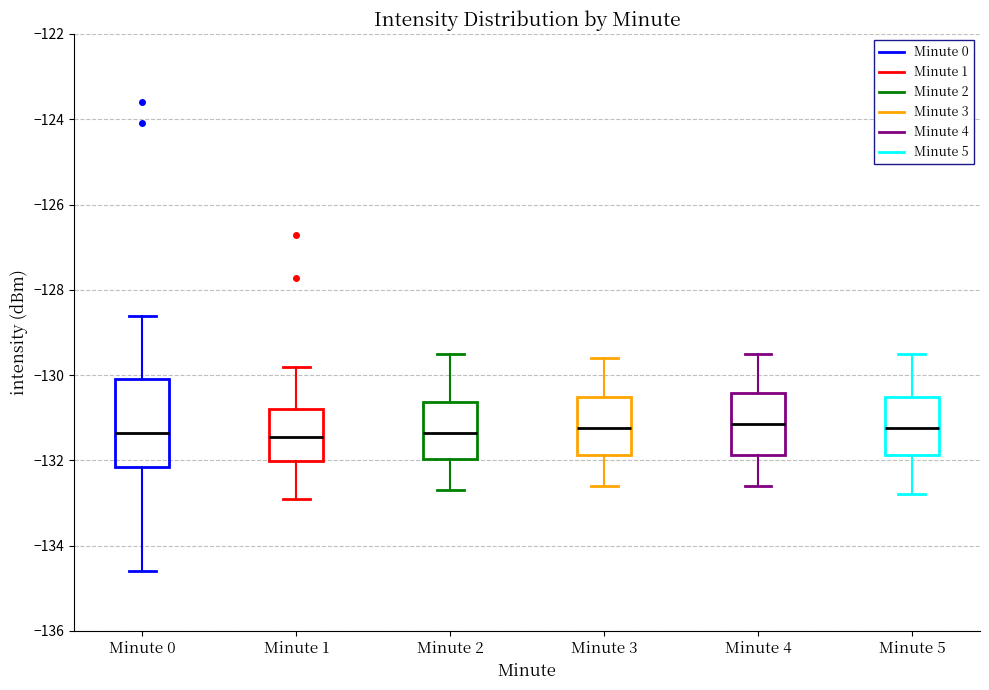

Reading left to right, transcribe this box plot: for each box, give where its median line is, the range the box spans, and where its two whiskers end, as read against the y-axis. The values are not printed on the chart, so give them approximately, as read against the axis.

Minute 0: median -131.4, box -132.2 to -130.0, whiskers -134.6 to -128.6
Minute 1: median -131.4, box -132.0 to -130.8, whiskers -132.8 to -129.8
Minute 2: median -131.4, box -132.0 to -130.6, whiskers -132.6 to -129.4
Minute 3: median -131.2, box -131.8 to -130.6, whiskers -132.6 to -129.6
Minute 4: median -131.2, box -131.8 to -130.4, whiskers -132.6 to -129.4
Minute 5: median -131.2, box -131.8 to -130.6, whiskers -132.8 to -129.4